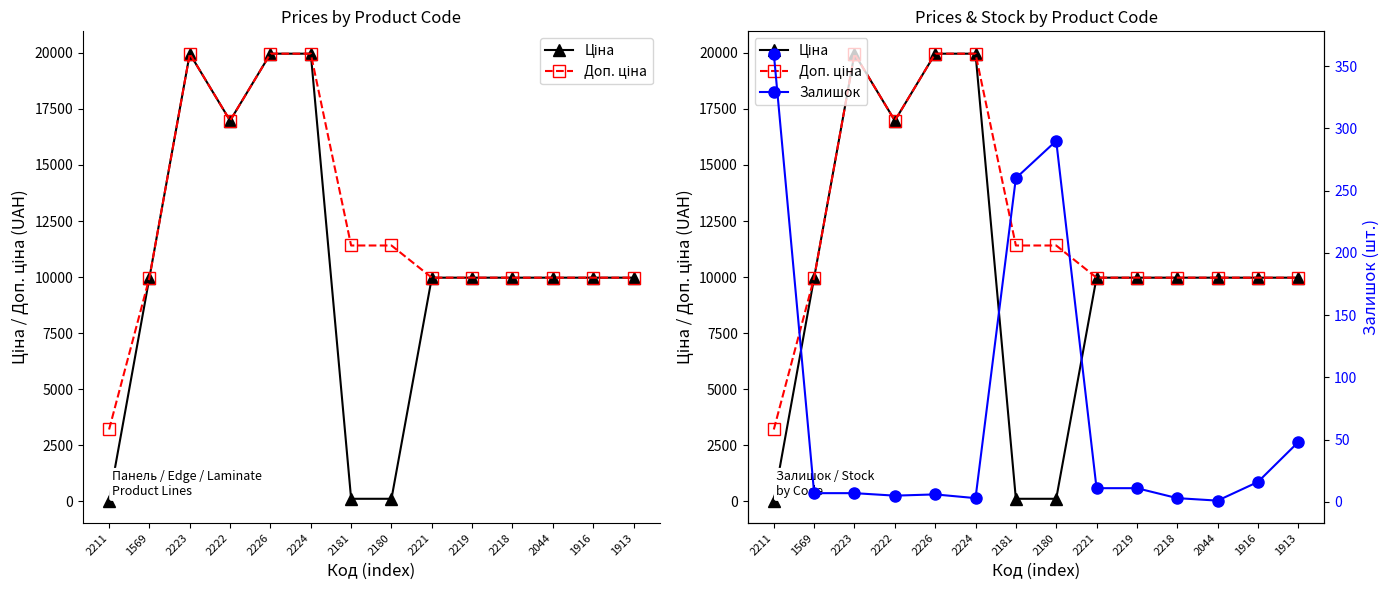

What is the label of the 5th point from the right?

2219